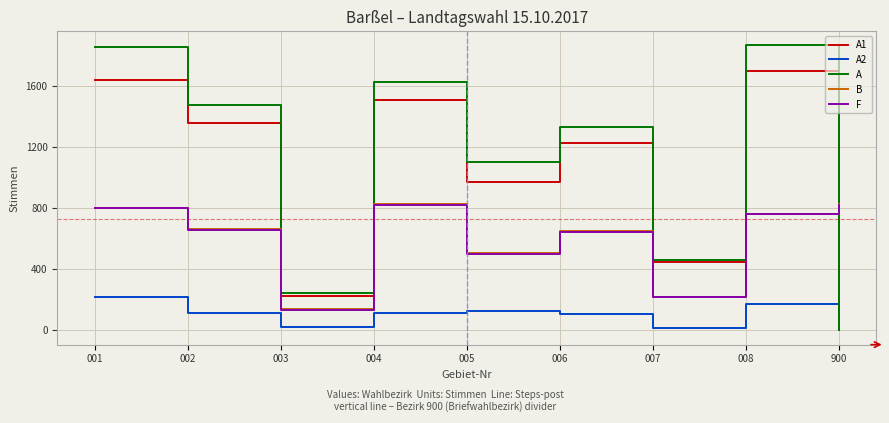

At how many categories does at least one series exceed 1035?

6